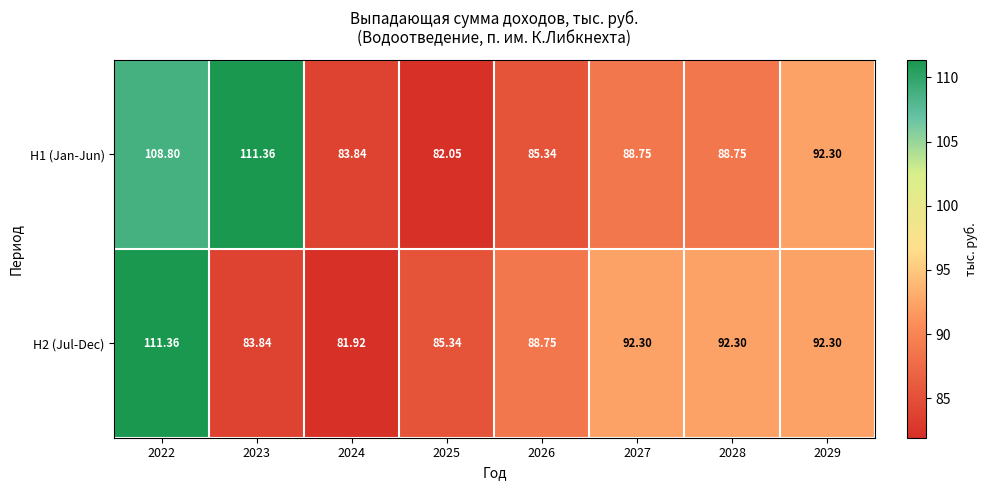

Is the value of H2 (Jul-Dec) at 2025 greater than the value of H1 (Jan-Jun) at 2028?

No